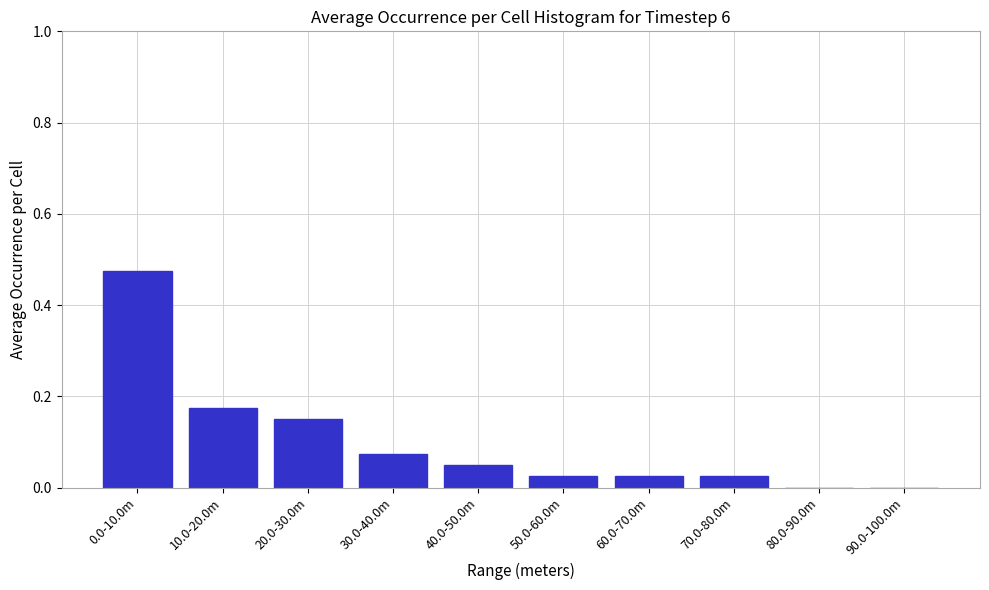

What is the sum of all values?

1.0